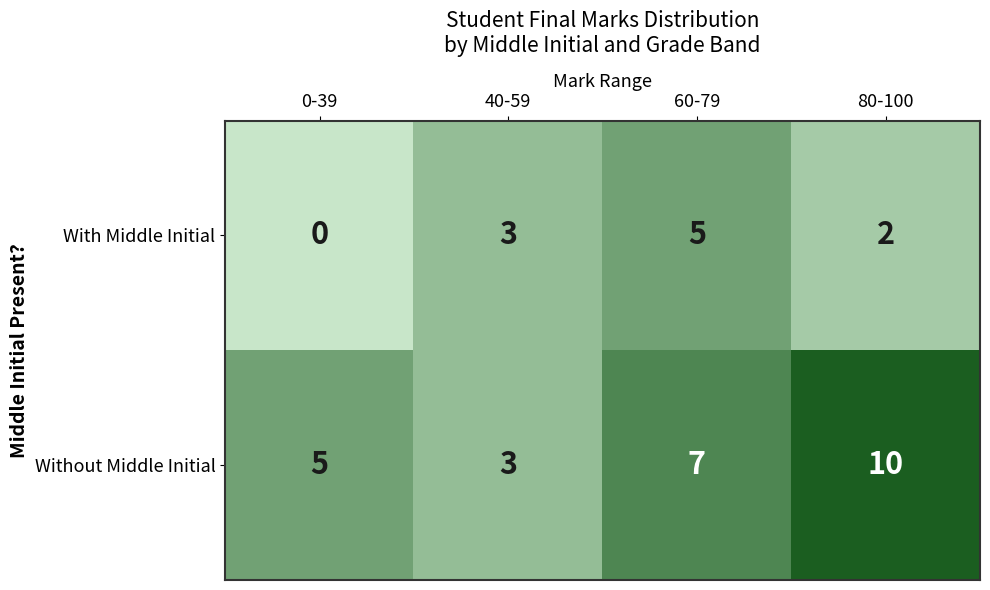

How many Without Middle Initial values are between 5 and 10?

3